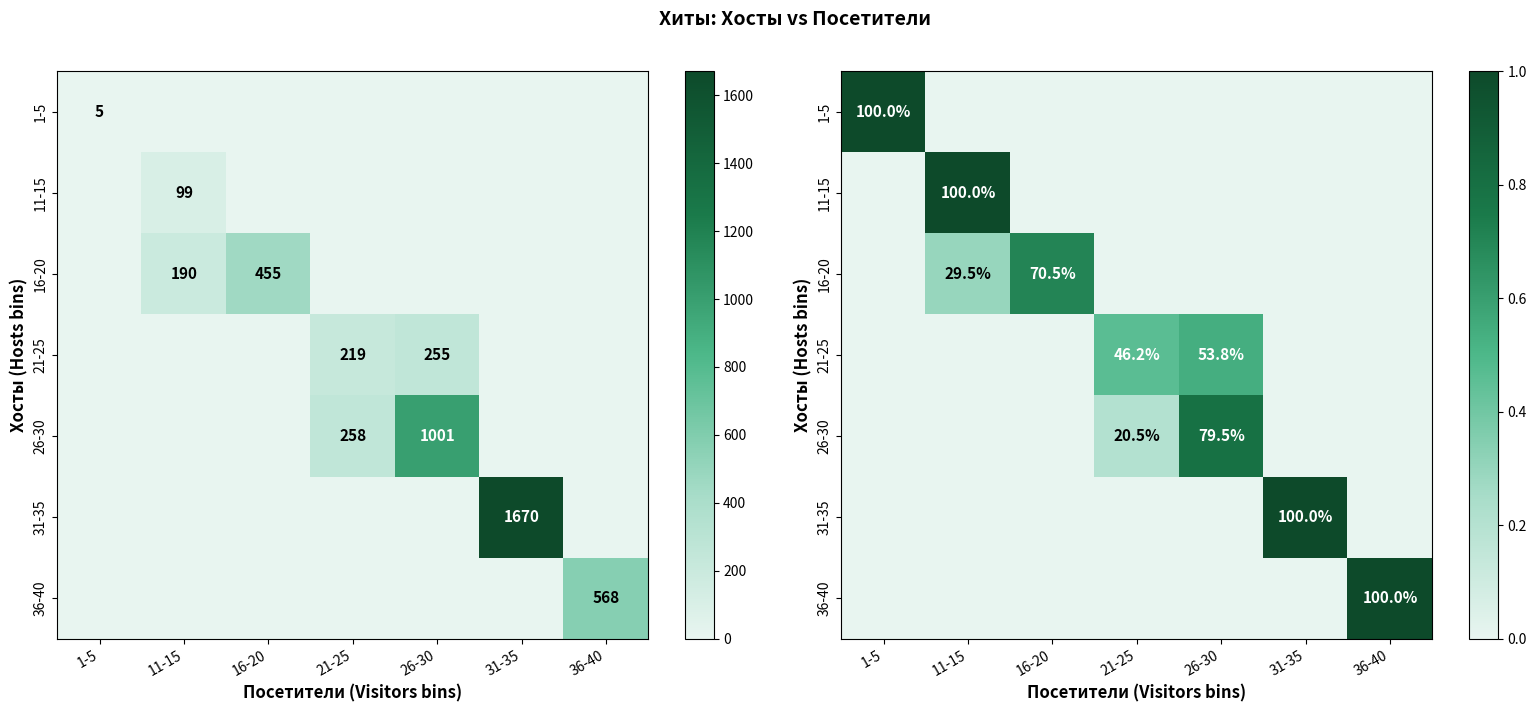

The value of 11-15 at 31-35 is 0.5. True or false?

False